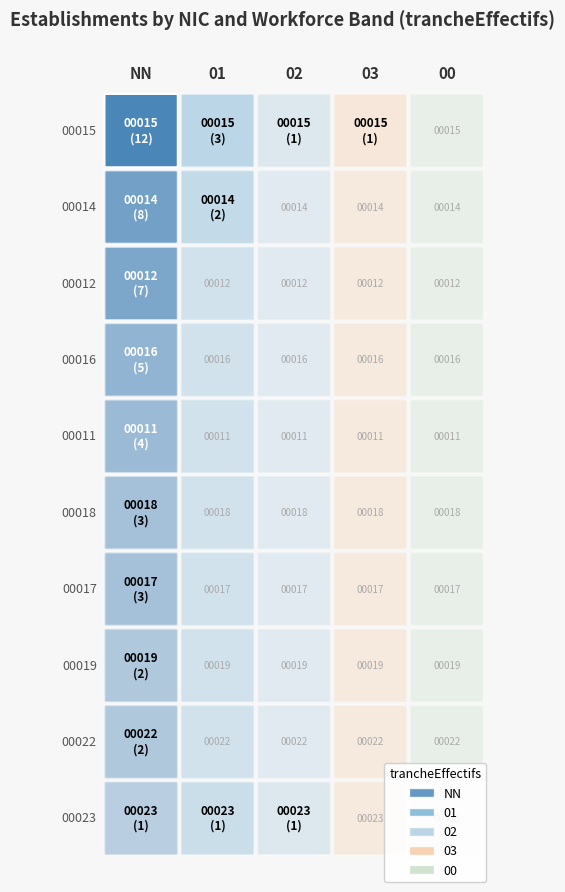

At which label does 00 reach its peak?

00015